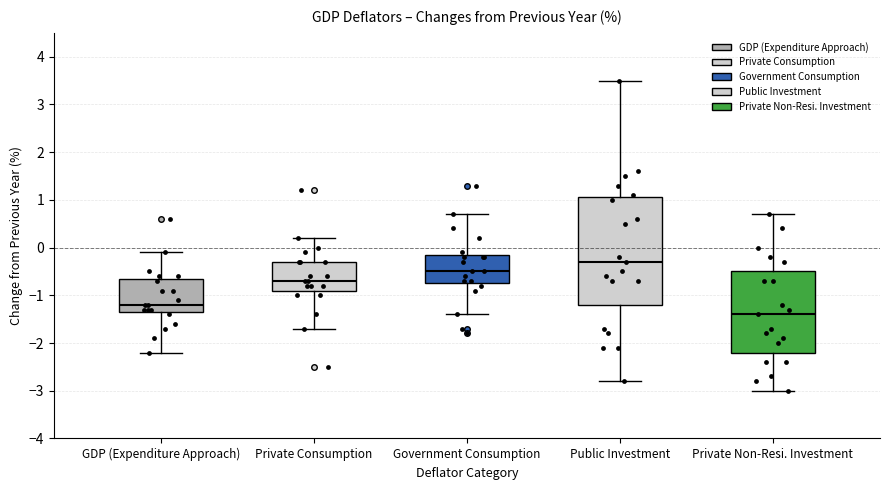

Where does the upper whisker of the box for Government Consumption end on the y-axis? The values are not printed on the chart, so give them approximately, as read against the axis.

0.7